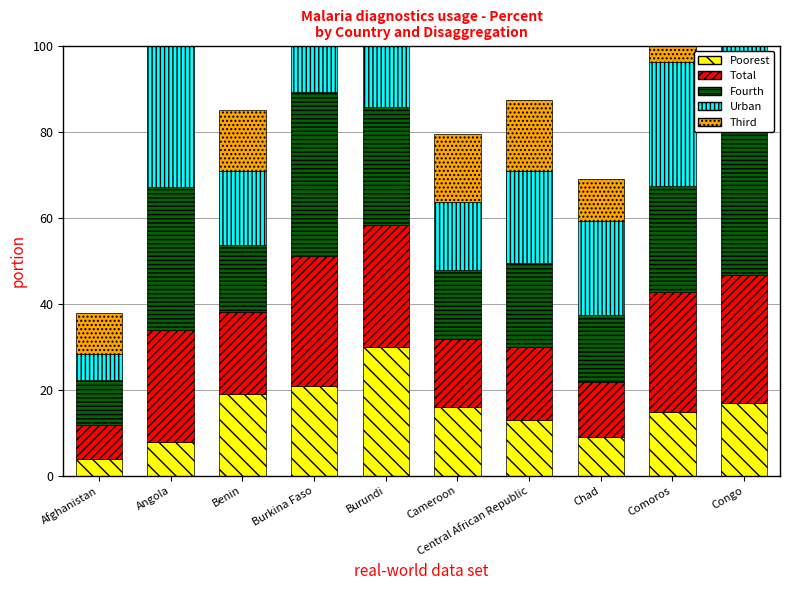

How many bars are there in total?

50